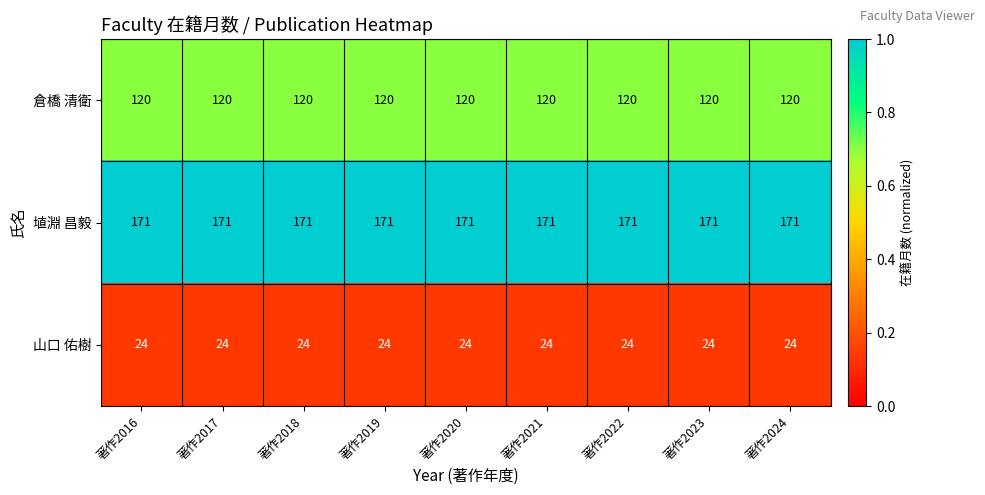

Read the 山口 佑樹 value at 著作2022.

24